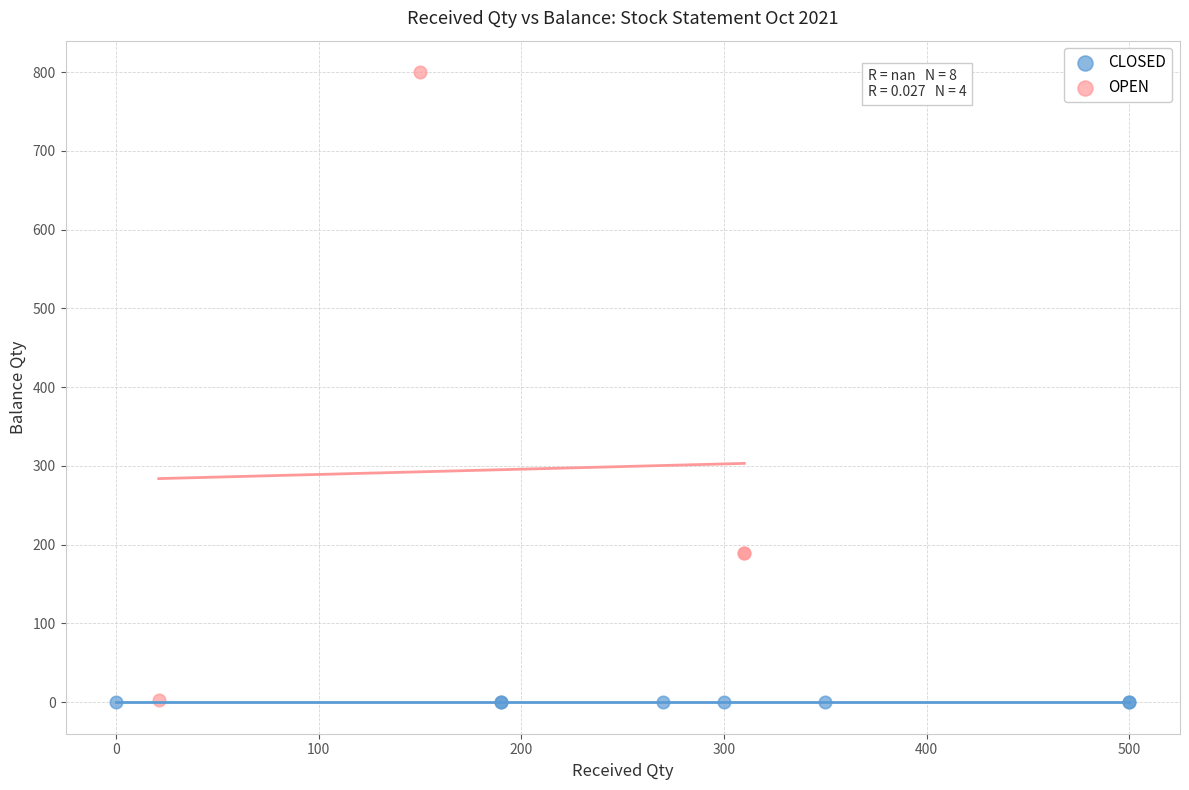

Which series contains the highest Y value?

OPEN